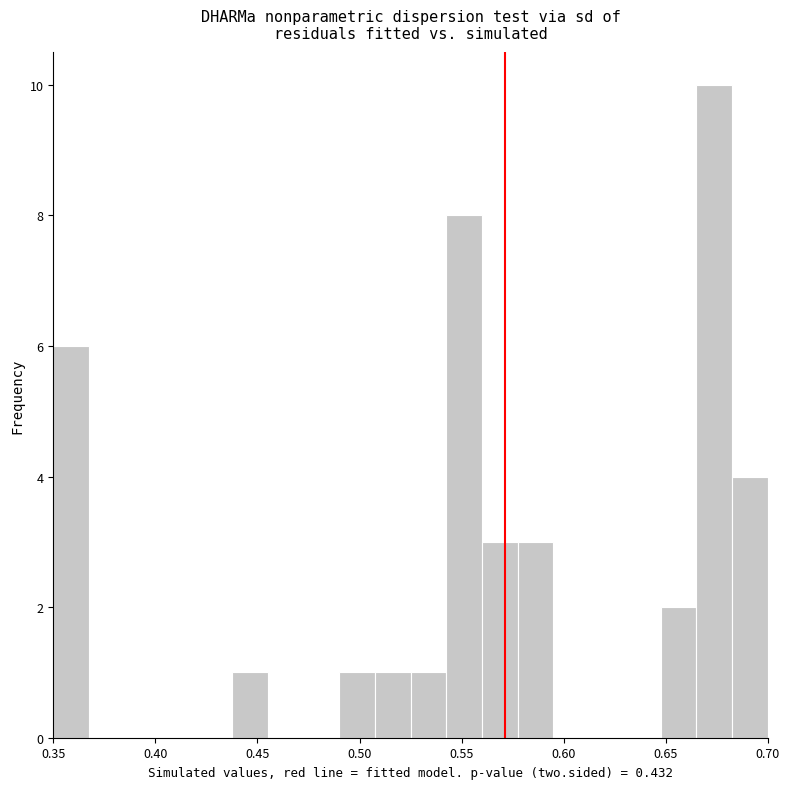

Read against the x-axis, roughly where is the centre of the tallest bar?

0.675